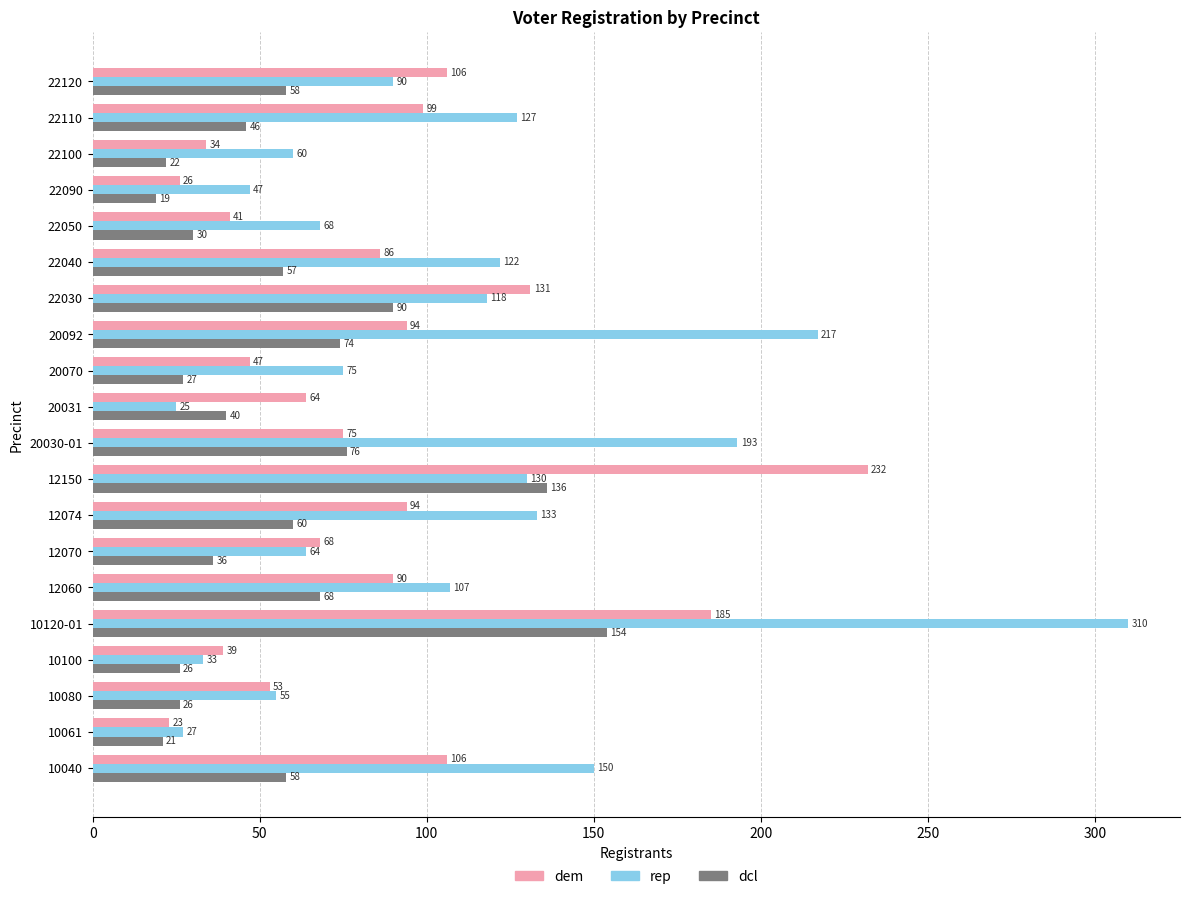

What is the approximate value of dem at 12074?

94